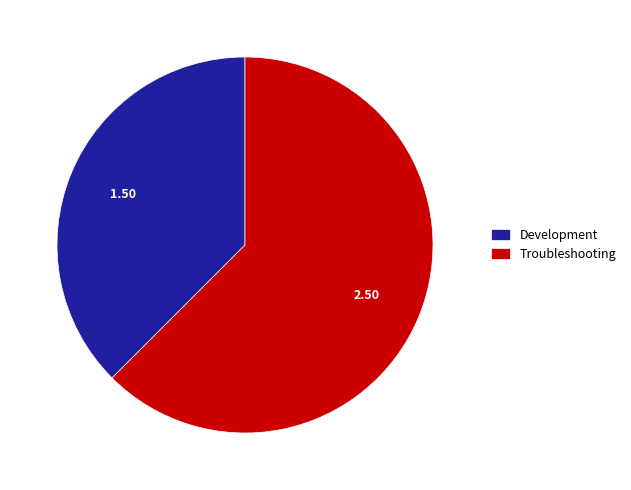

Count the number of slices in the pie.

2